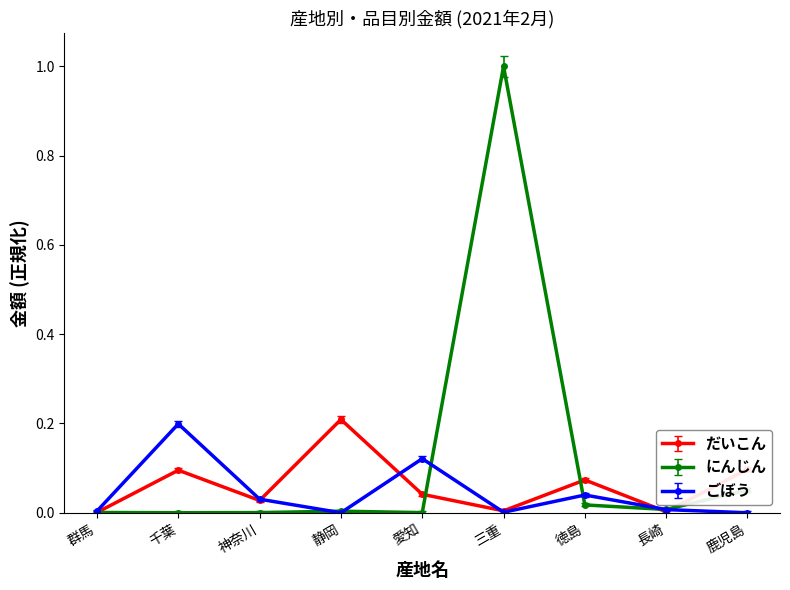

At which category does ごぼう reach its first local valley?

静岡